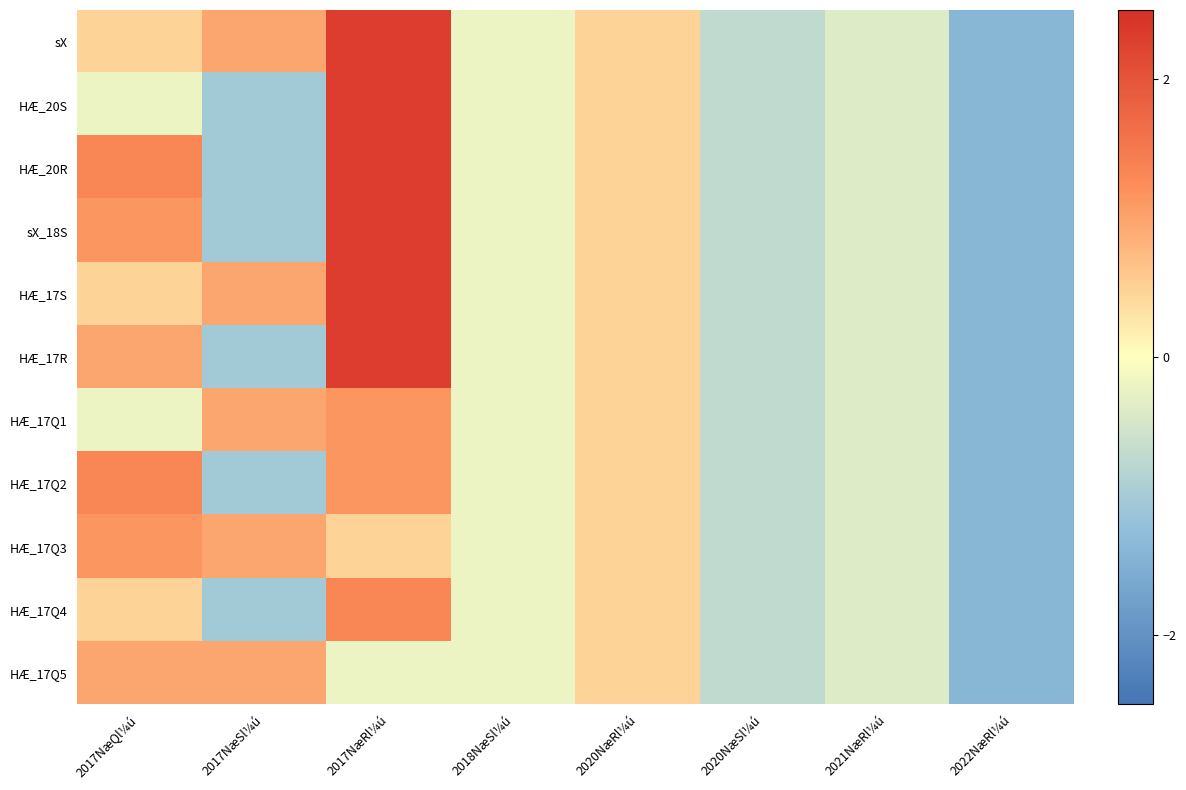

At which category is the sum across all series the highest?

2017NæRl¼ú